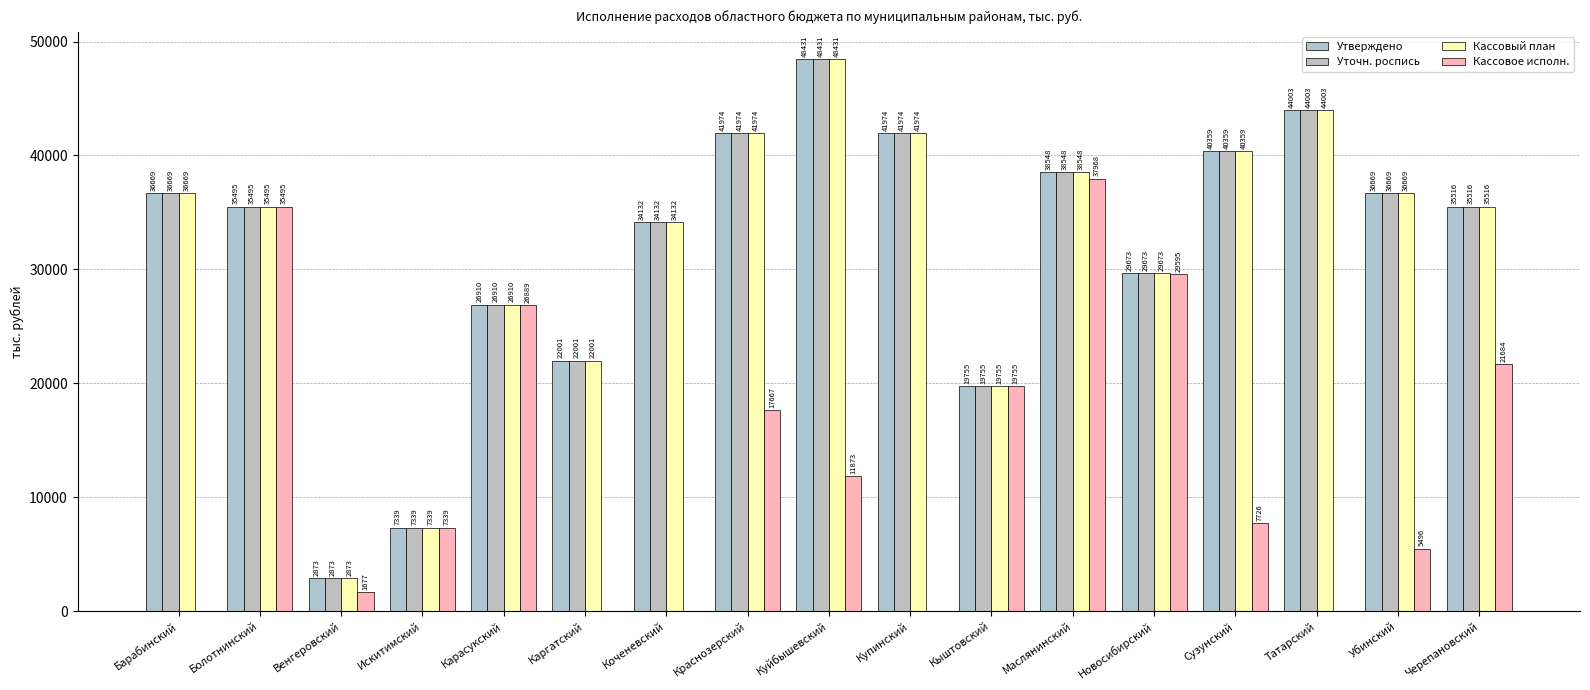

Reading left to right, extract all data points from this chart.

Утверждено: 36669.7	35495.4	2873.4	7339.2	26910.5	22001.8	34132.9	41974.1	48431.8	41974.1	19755.3	38548.5	29673.7	40359.8	44003.6	36669.7	35516.7
Уточн. роспись: 36669.7	35495.4	2873.4	7339.2	26910.5	22001.8	34132.9	41974.1	48431.8	41974.1	19755.3	38548.5	29673.7	40359.8	44003.6	36669.7	35516.7
Кассовый план: 36669.7	35495.4	2873.4	7339.2	26910.5	22001.8	34132.9	41974.1	48431.8	41974.1	19755.3	38548.5	29673.7	40359.8	44003.6	36669.7	35516.7
Кассовое исполн.: 0.0	35495.4	1677.0	7339.2	26889.7	0.0	0.0	17667.0	11873.9	0.0	19755.3	37968.3	29595.9	7726.8	0.0	5496.3	21684.5